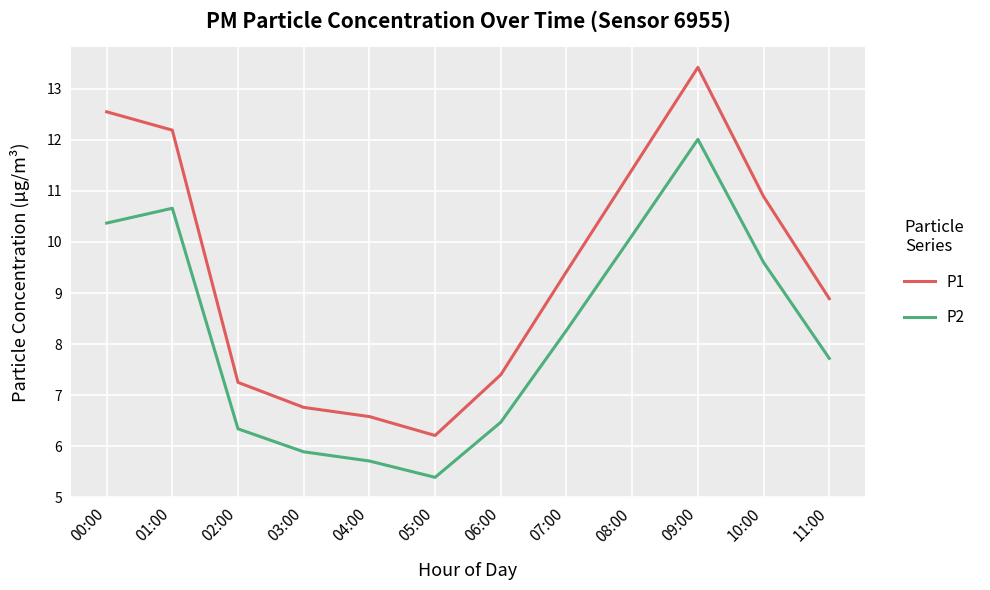

List the series in order of their peak value, lowest first.

P2, P1